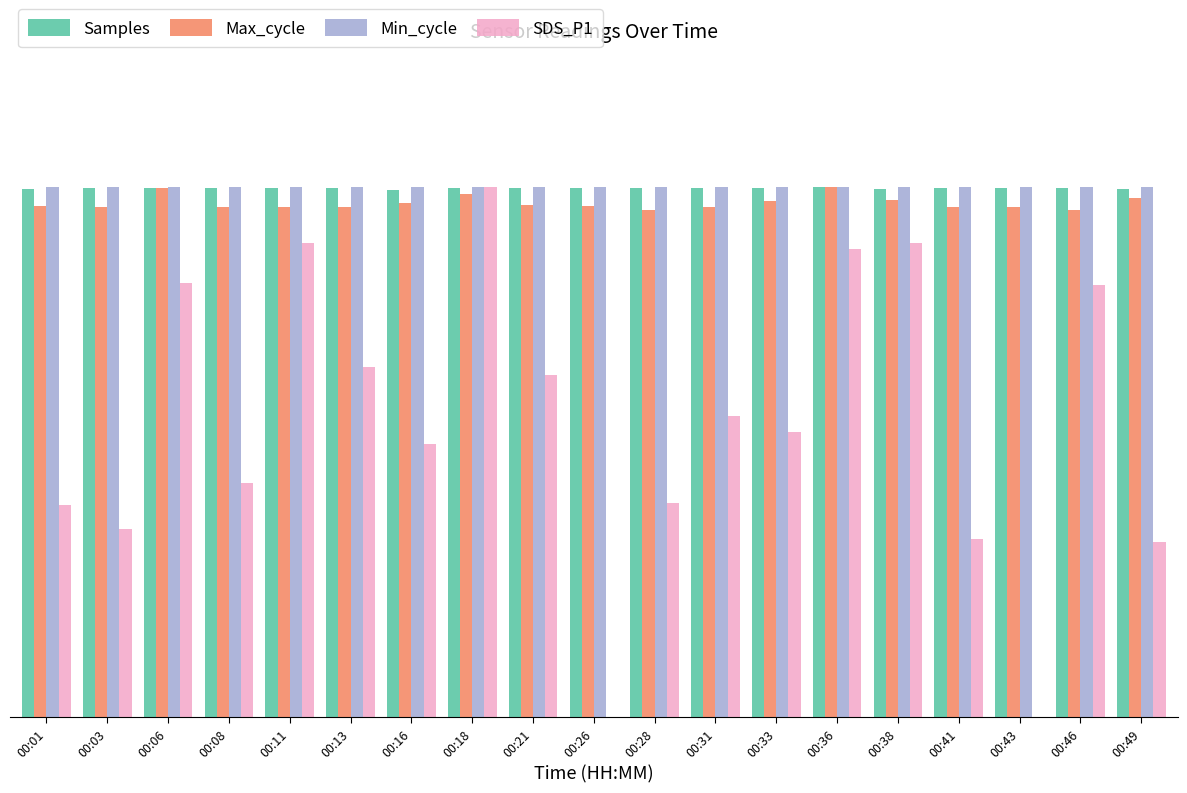

What is the maximum value for SDS_P1?

200.0